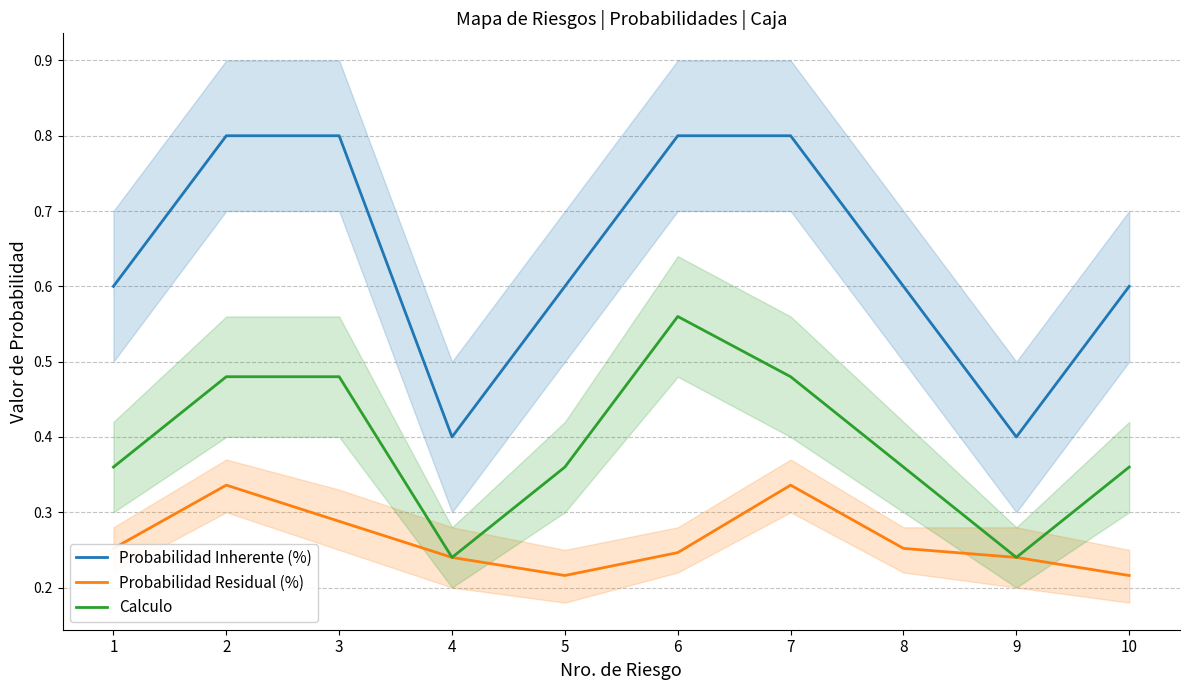

The value of Calculo at 3 is 0.7. True or false?

False